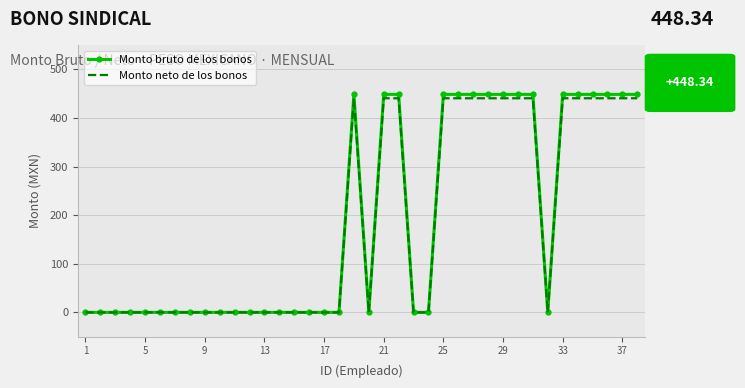

Reading left to right, extract all data points from this chart.

Monto bruto de los bonos: 0.0	0.0	0.0	0.0	0.0	0.0	0.0	0.0	0.0	0.0	0.0	0.0	0.0	0.0	0.0	0.0	0.0	0.0	448.3	0.0	448.3	448.3	0.0	0.0	448.3	448.3	448.3	448.3	448.3	448.3	448.3	0.0	448.3	448.3	448.3	448.3	448.3	448.3
Monto neto de los bonos: 0.0	0.0	0.0	0.0	0.0	0.0	0.0	0.0	0.0	0.0	0.0	0.0	0.0	0.0	0.0	0.0	0.0	0.0	440.3	0.0	440.3	440.3	0.0	0.0	440.3	440.3	440.3	440.3	440.3	440.3	440.3	0.0	440.3	440.3	440.3	440.3	440.3	440.3